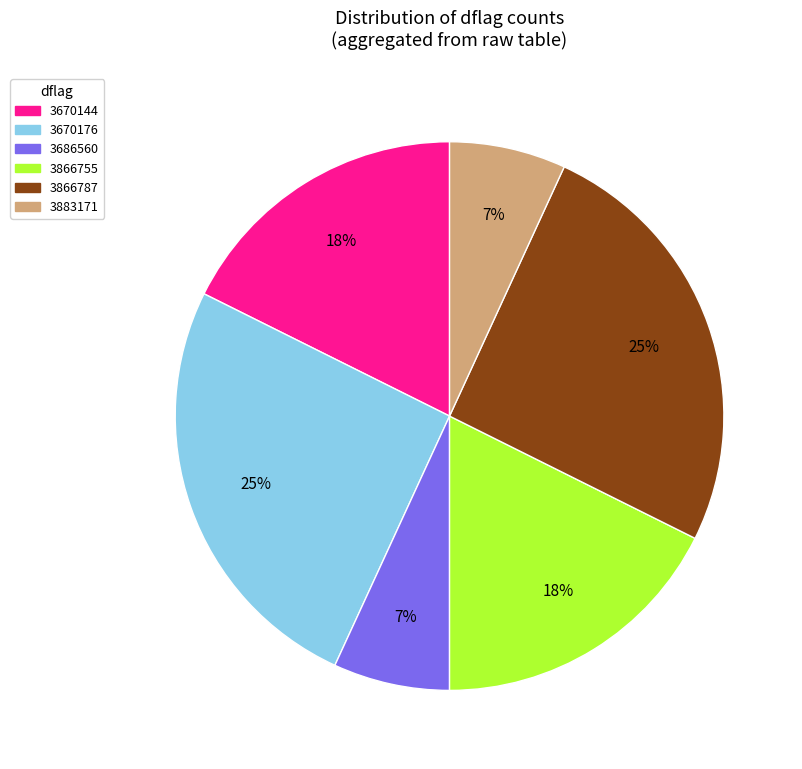

To the nearest percent, what is the average slice percentage?

17%